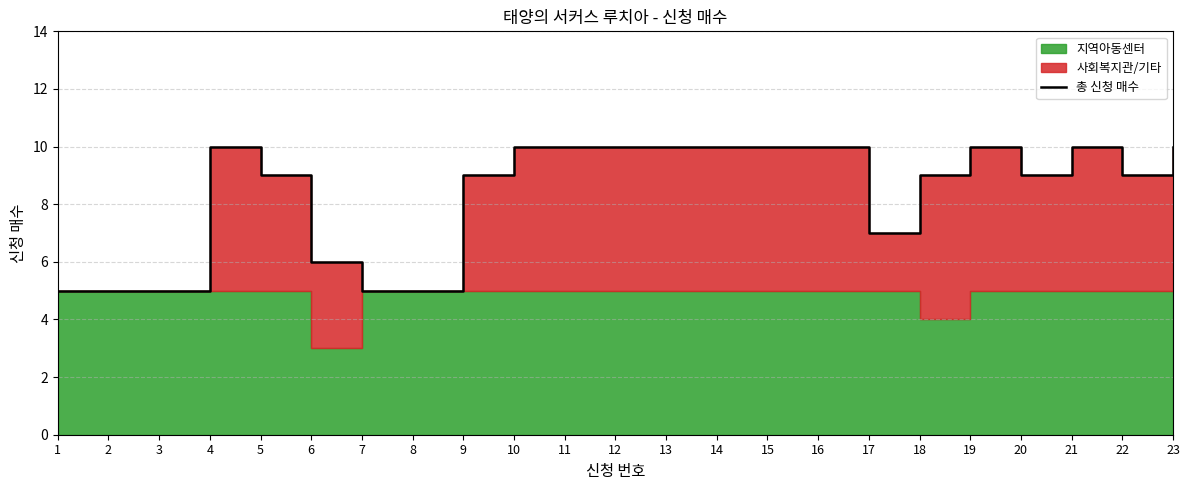

Which label corresponds to the largest value in the chart?

4